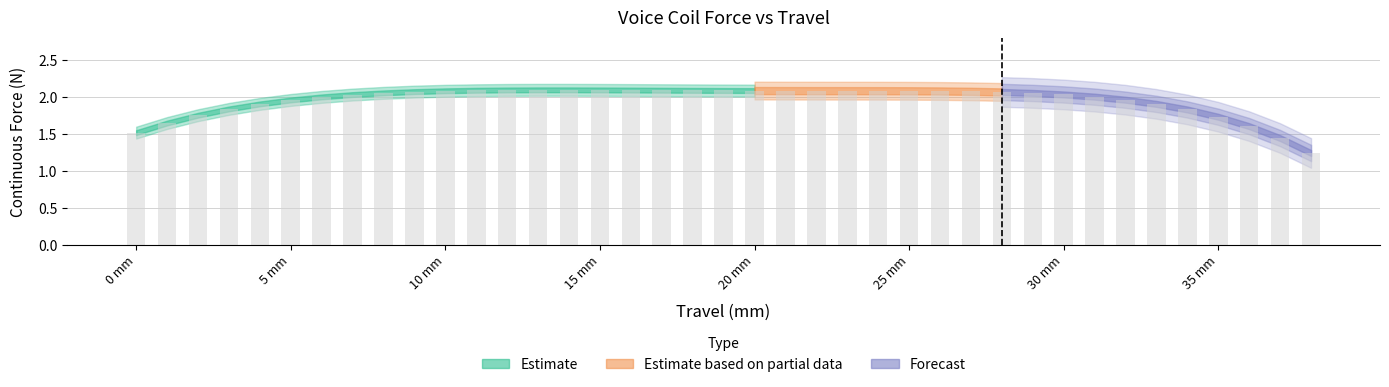

What is the difference between the maximum and second lowest values?

0.7